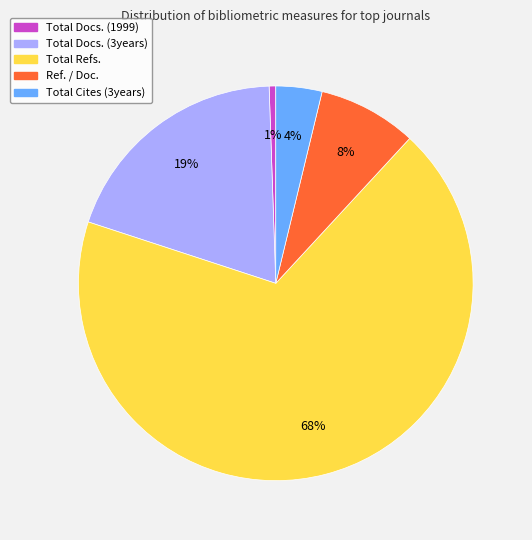

Is there any slice that represents more than half of the pie?

Yes